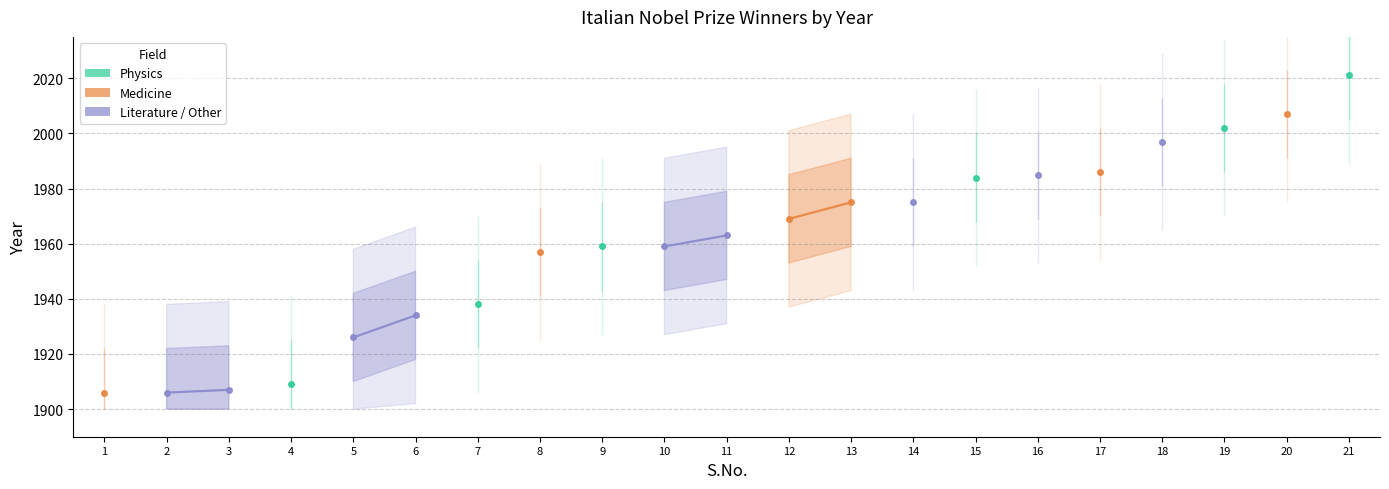

True or false: Physics and Medicine intersect in this chart.

False